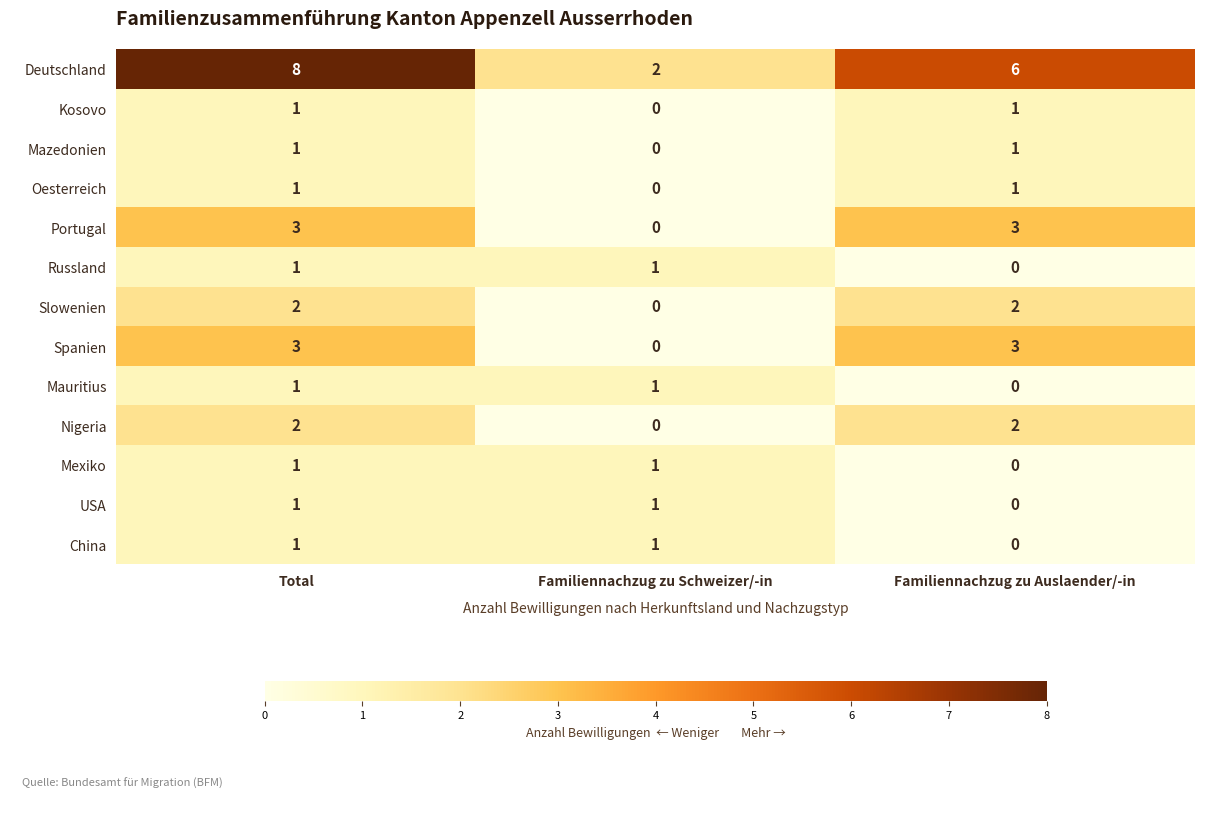

Count the Kosovo values in the range 0 to 1.

3